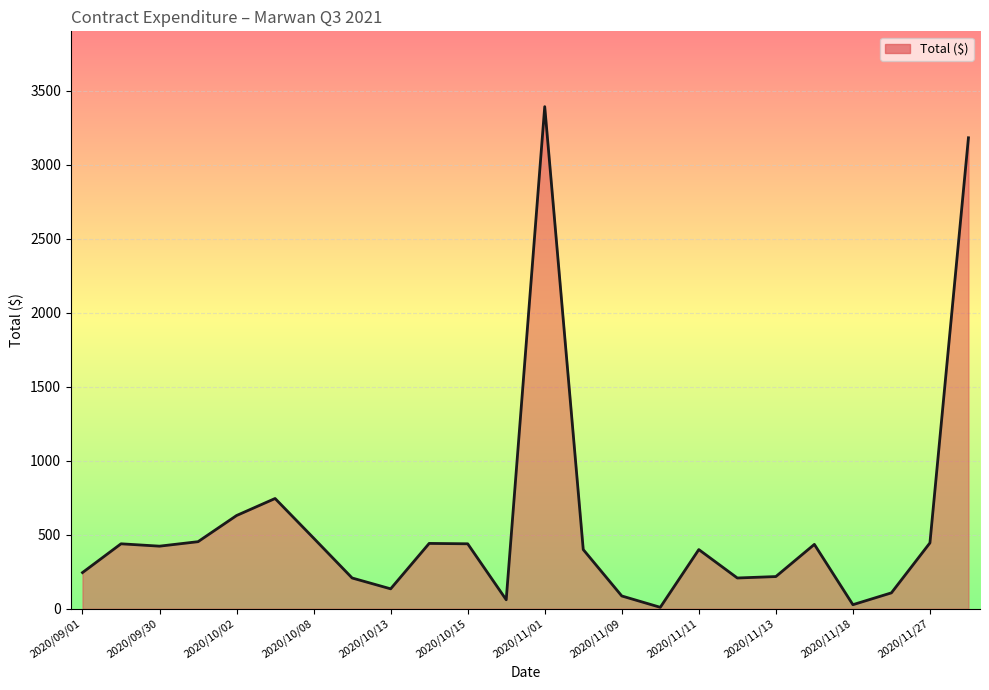

What is the maximum value shown in the chart?

3392.0